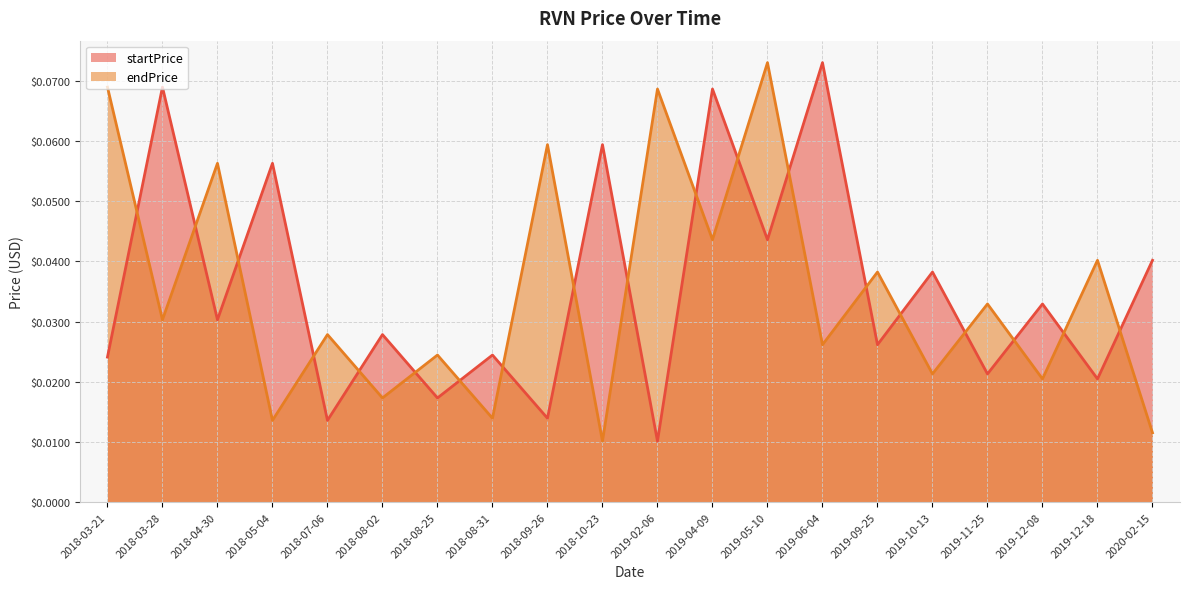

Where is the first local minimum for startPrice?

2018-04-30